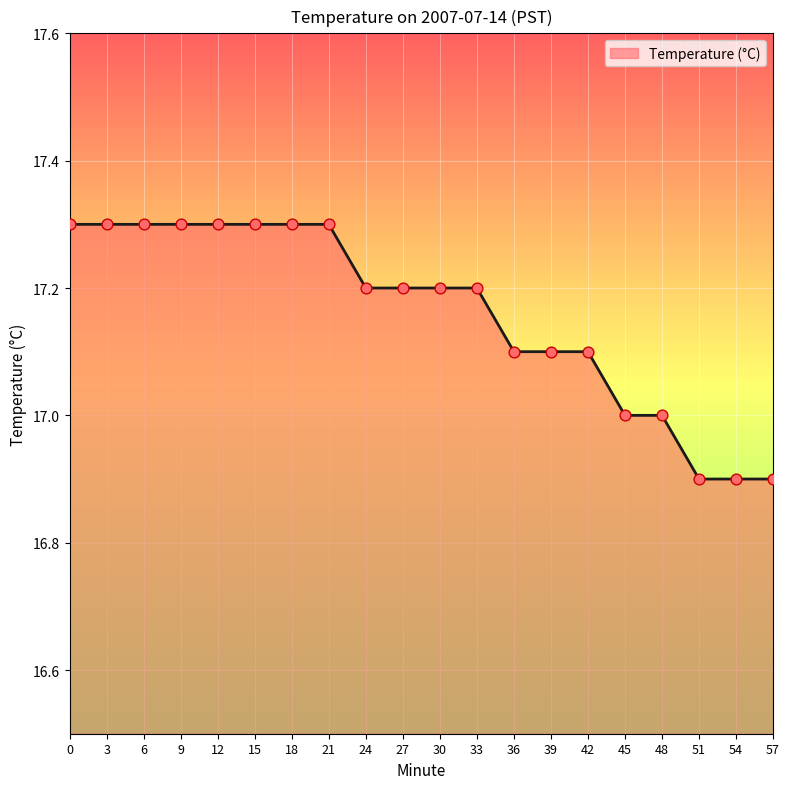

What is the change in value from 42 to 45?

-0.1